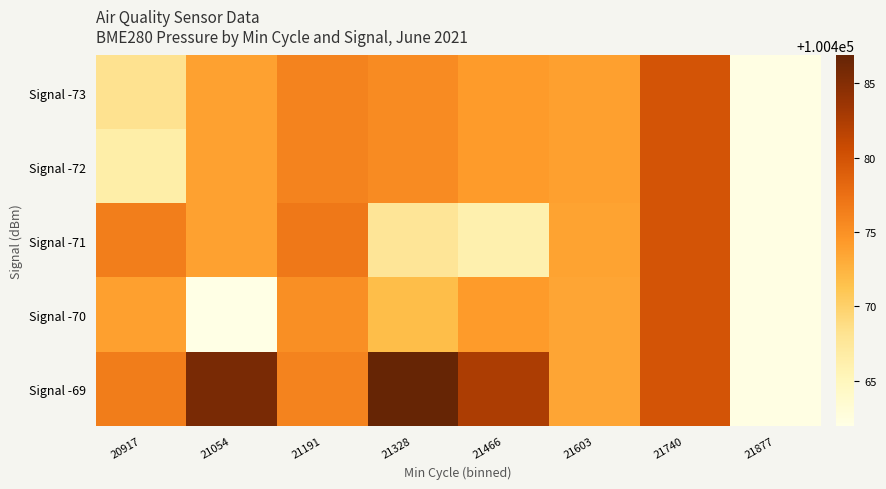

Which series has the largest range (max minus min)?

Signal -69